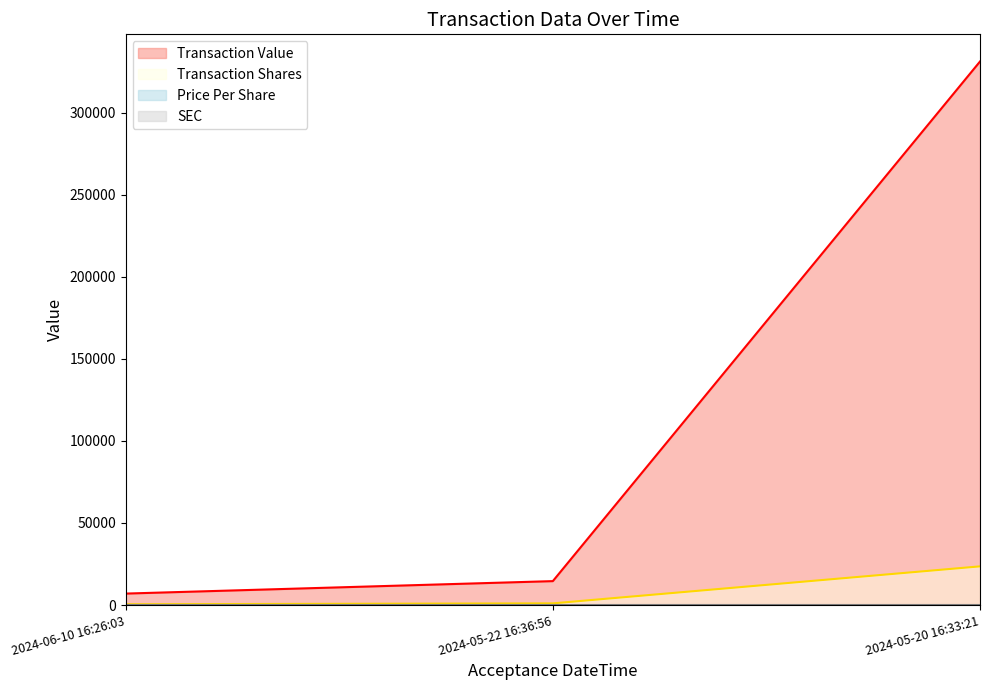

Which series has the widest spread of values?

Transaction Value